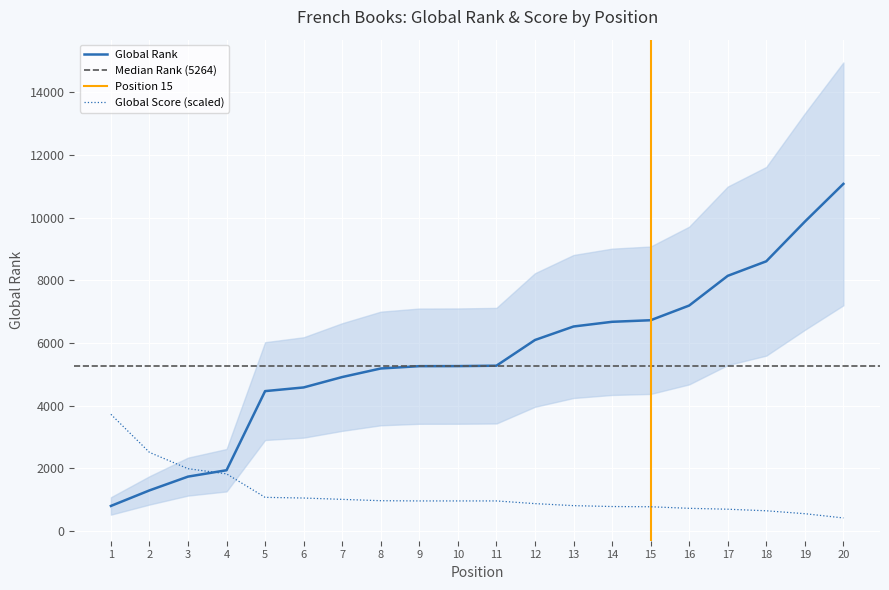

Is it true that Global Score equals 411.8 at 20?

True